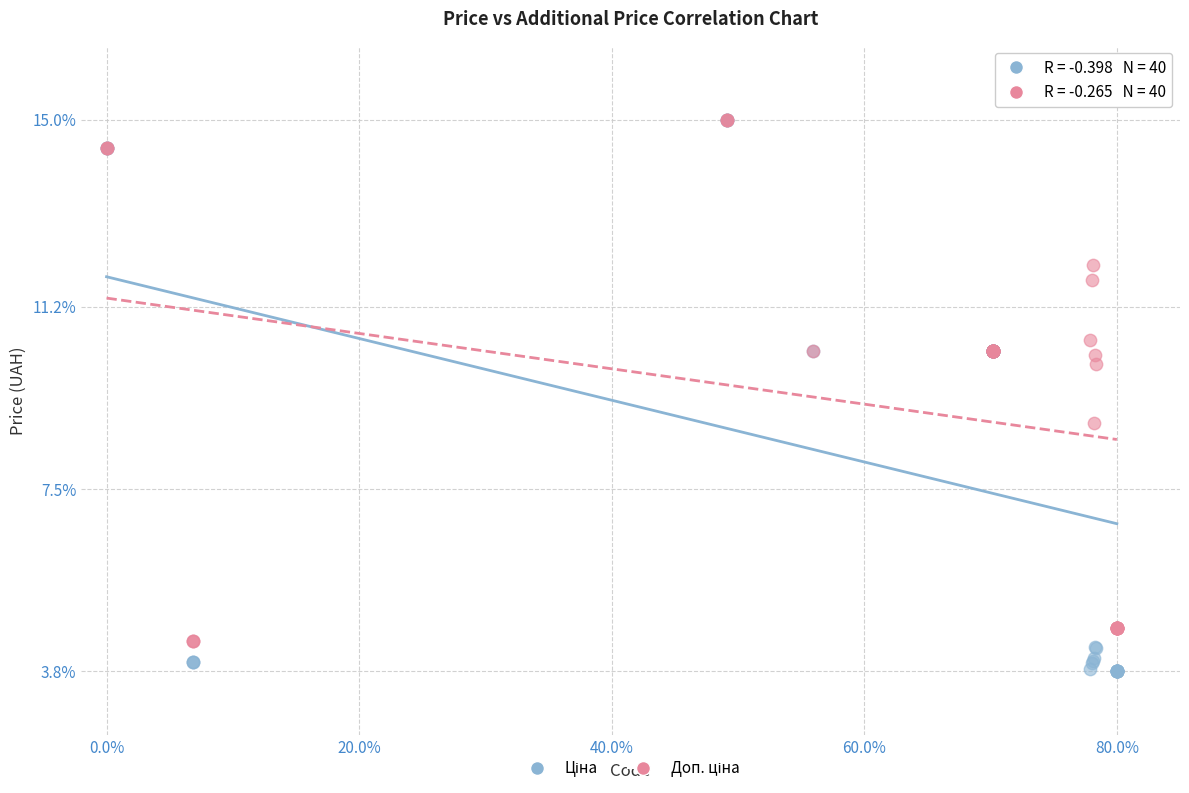

Across all series, what Y value is closest to 9?

8.8